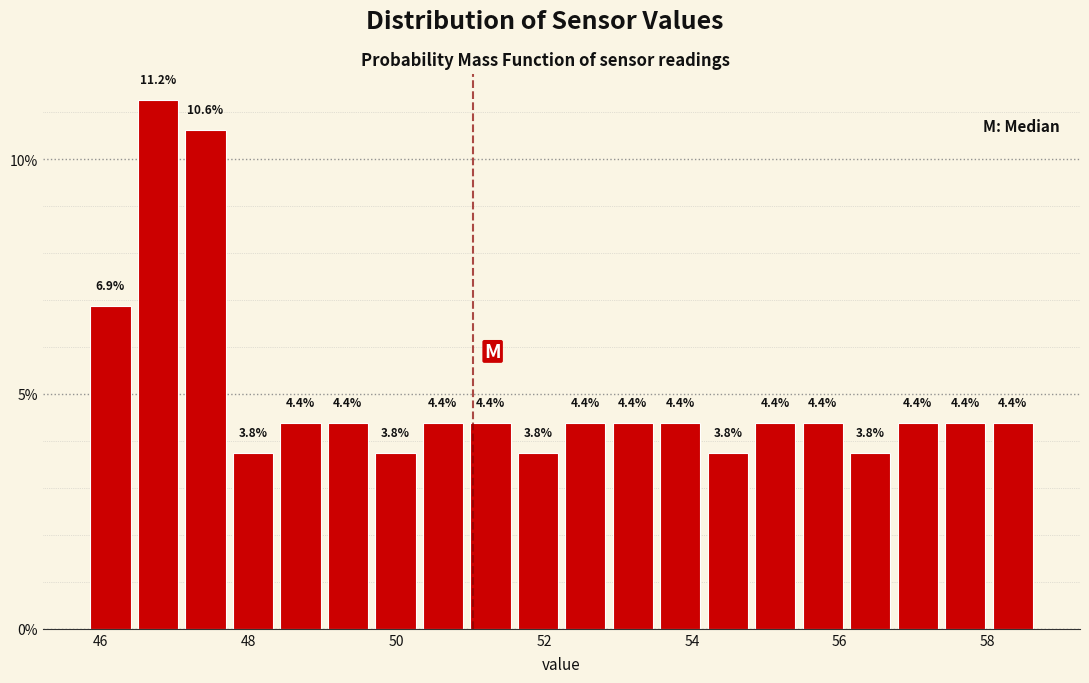

Read against the x-axis, roughly where is the centre of the tallest bar?

46.8